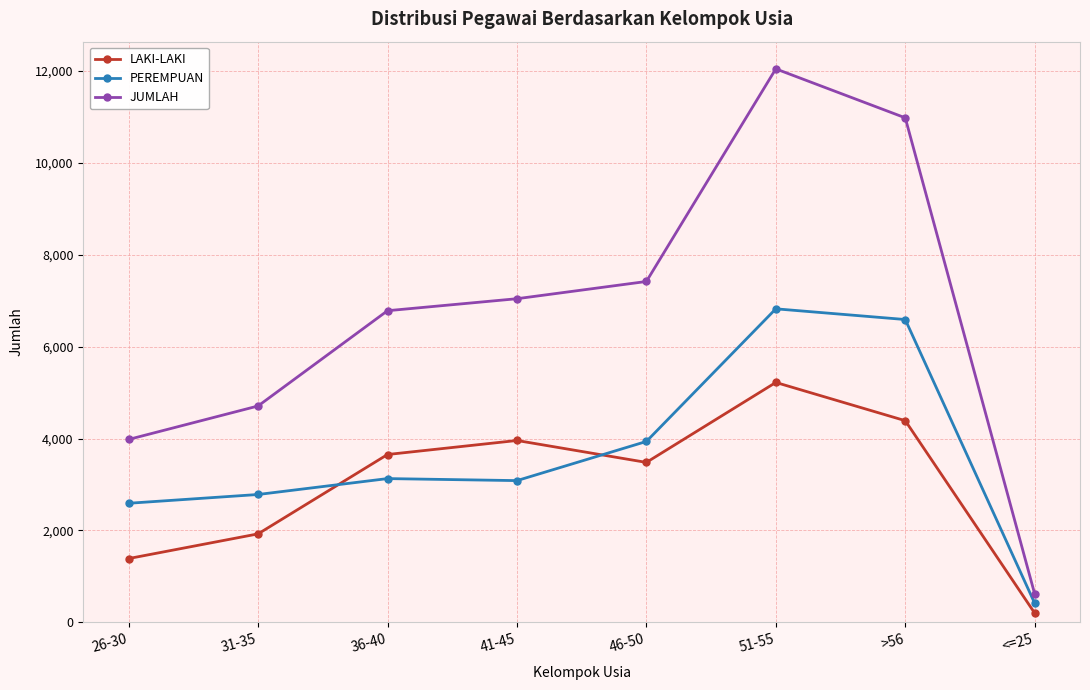

How many data points in JUMLAH are less than 7043?

4